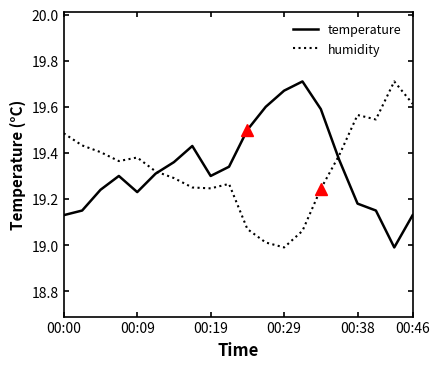

What is the lowest value of the humidity series?

19.0